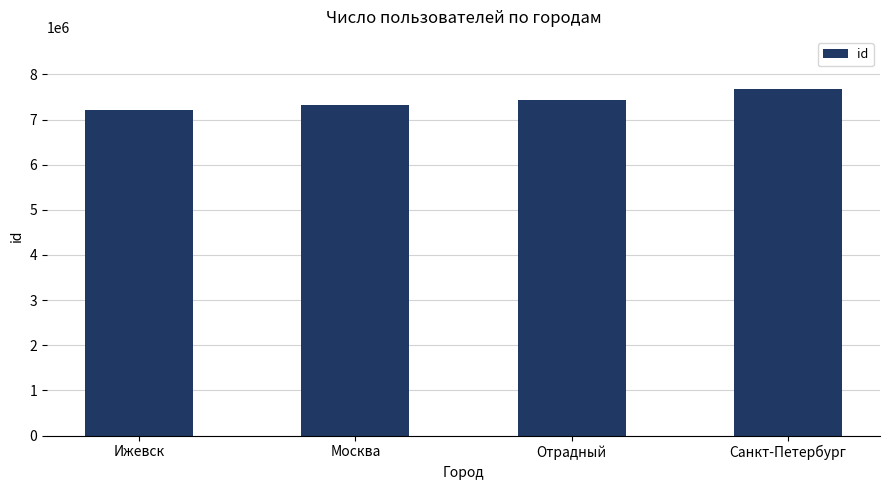

Which label corresponds to the largest value in the chart?

Санкт-Петербург